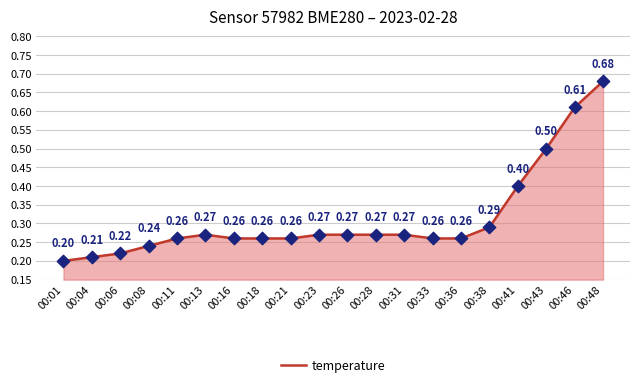

Between 00:08 and 00:01, which is larger?

00:08